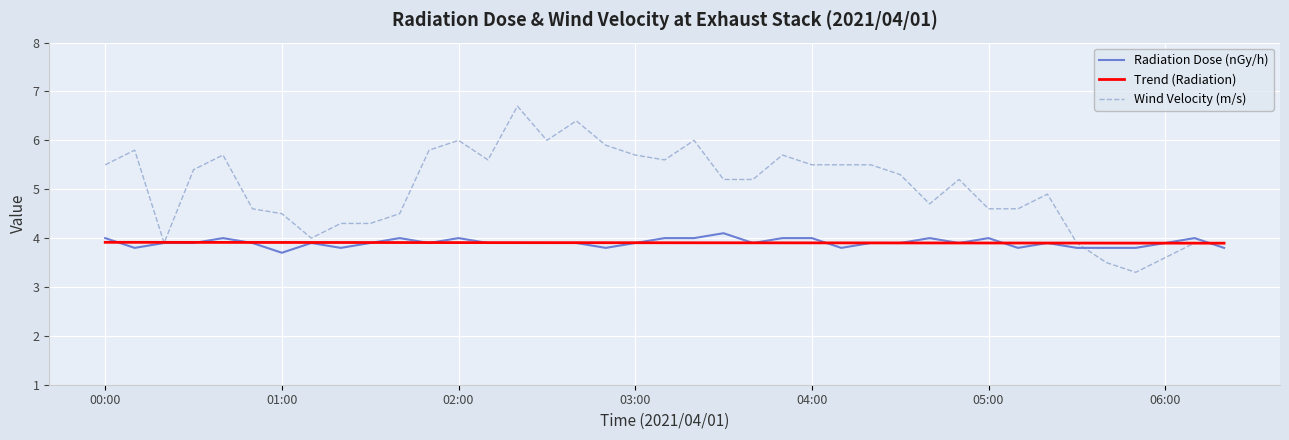

What is the lowest value of the Radiation Dose (nGy/h) series?

3.7